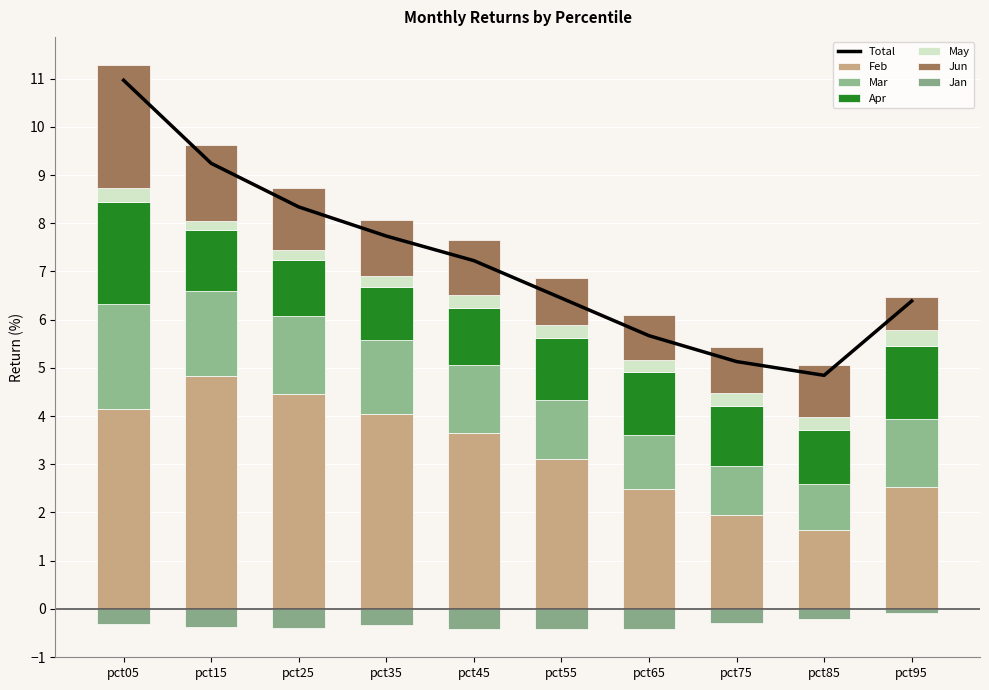

Which category has the lowest value in the Mar series?

pct85